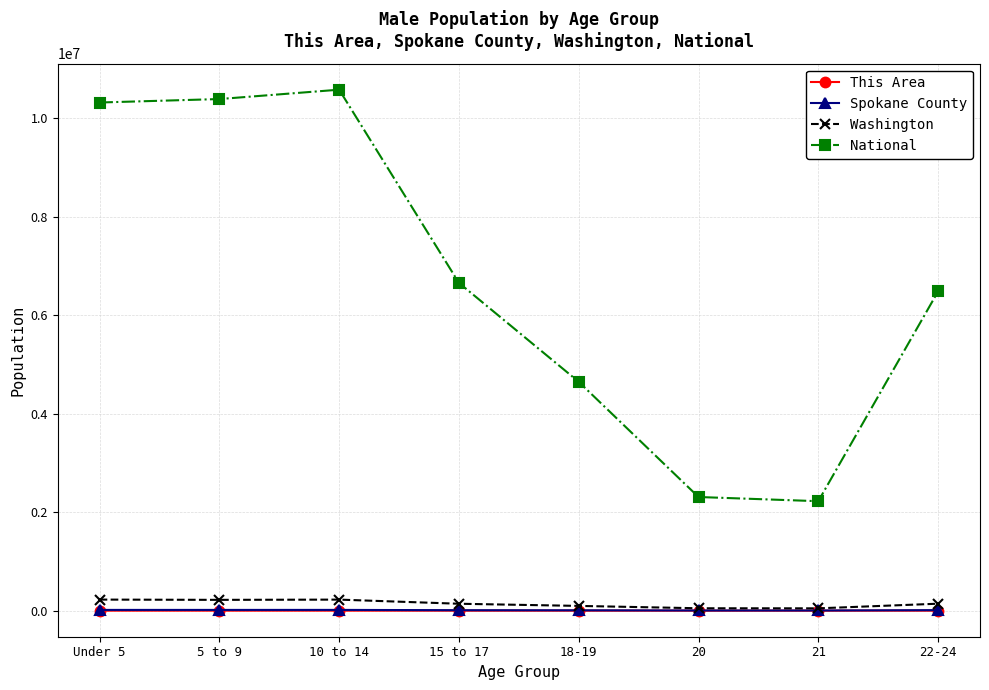

True or false: National has a value of 2223198 at 21.

True